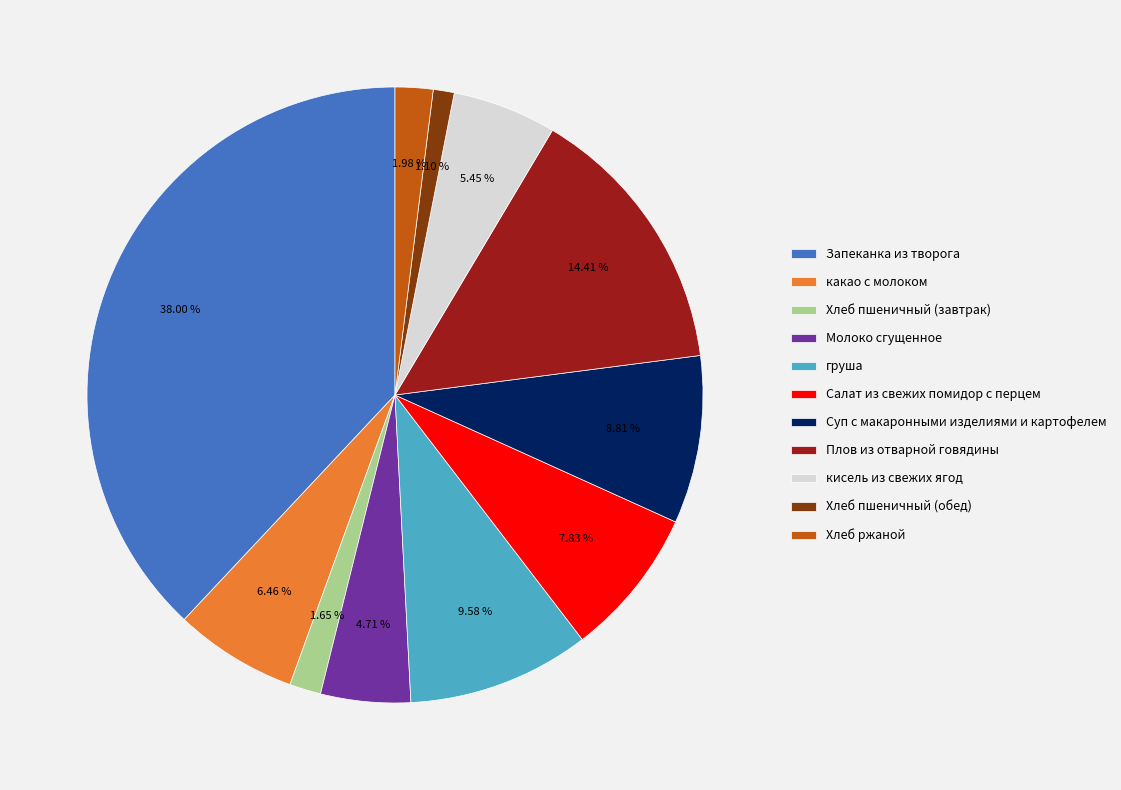

Count the number of slices in the pie.

11